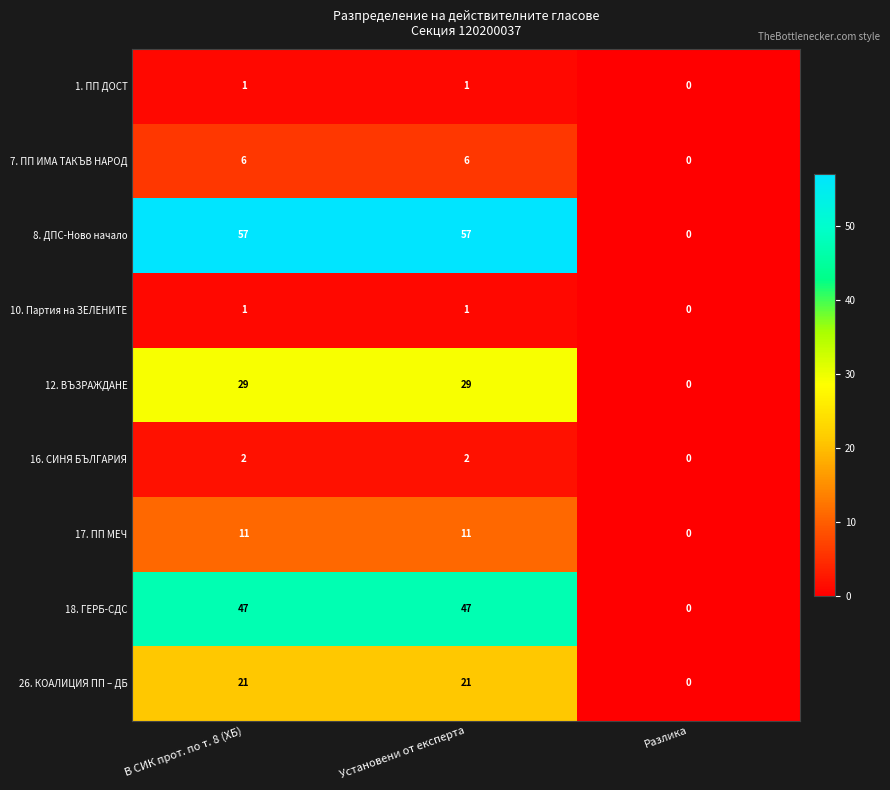

What is the sum of the 18. ГЕРБ-СДС values at В СИК прот. по т. 8 (ХБ) and Разлика?

47